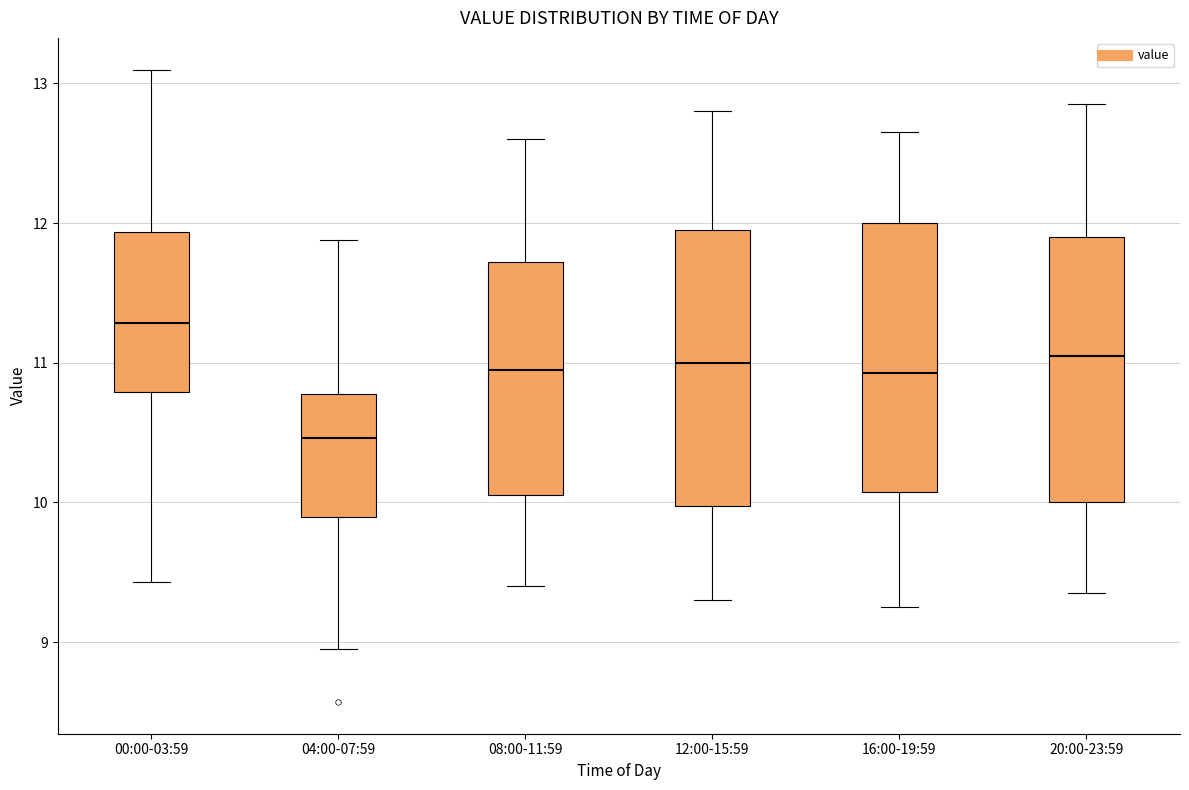

Which box's median line is the highest?

00:00-03:59